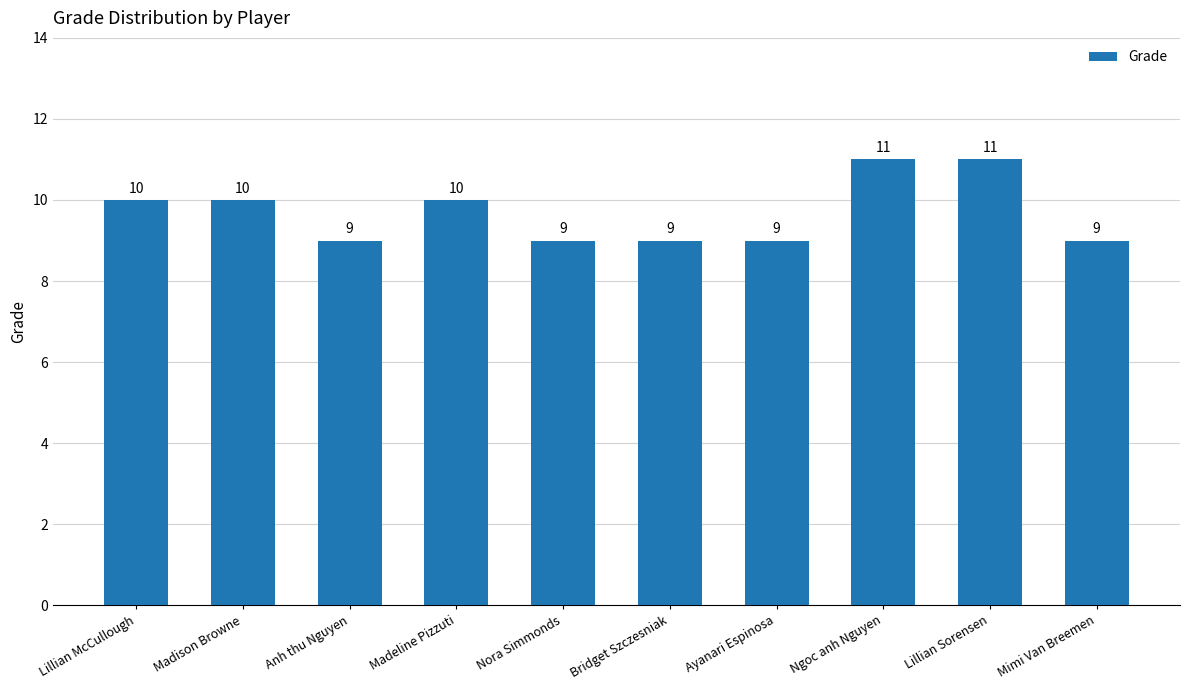

What is the greatest value displayed?

11